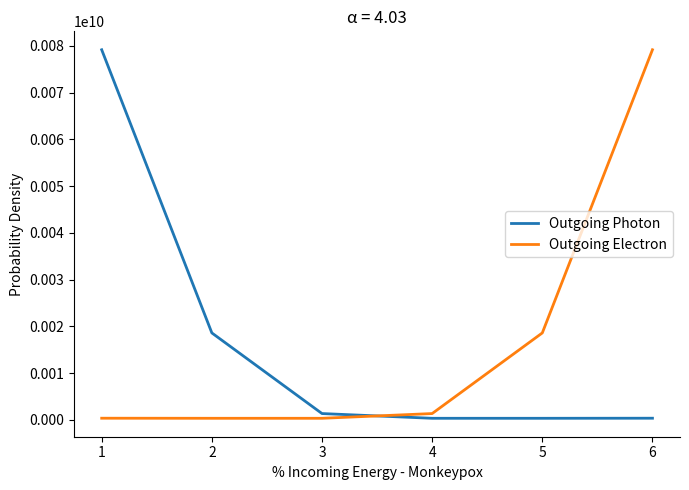

Rank the series at 1 from highest to lowest value.

Outgoing Photon, Outgoing Electron